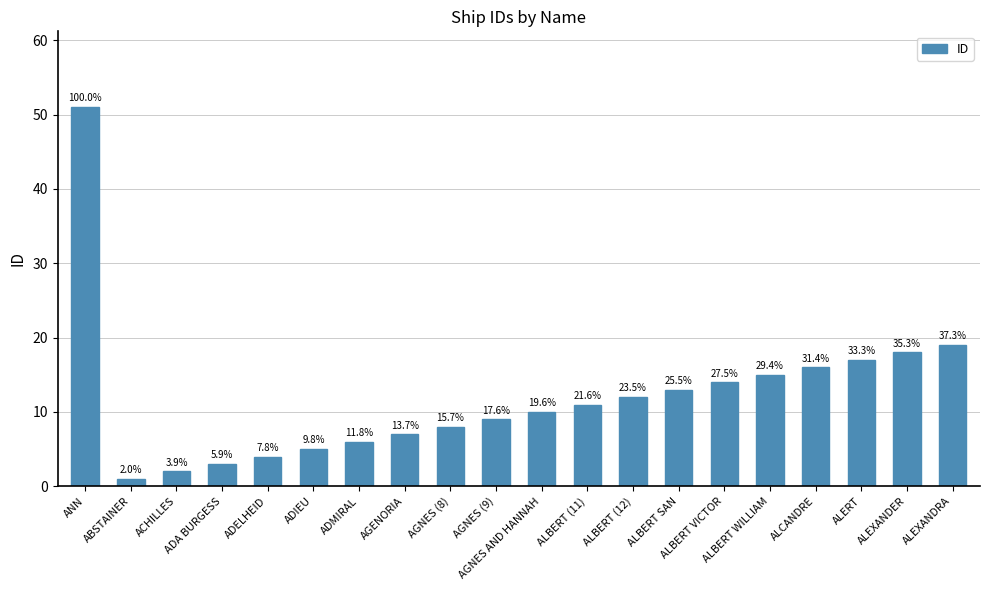

Where does the data first go above 11?

ANN